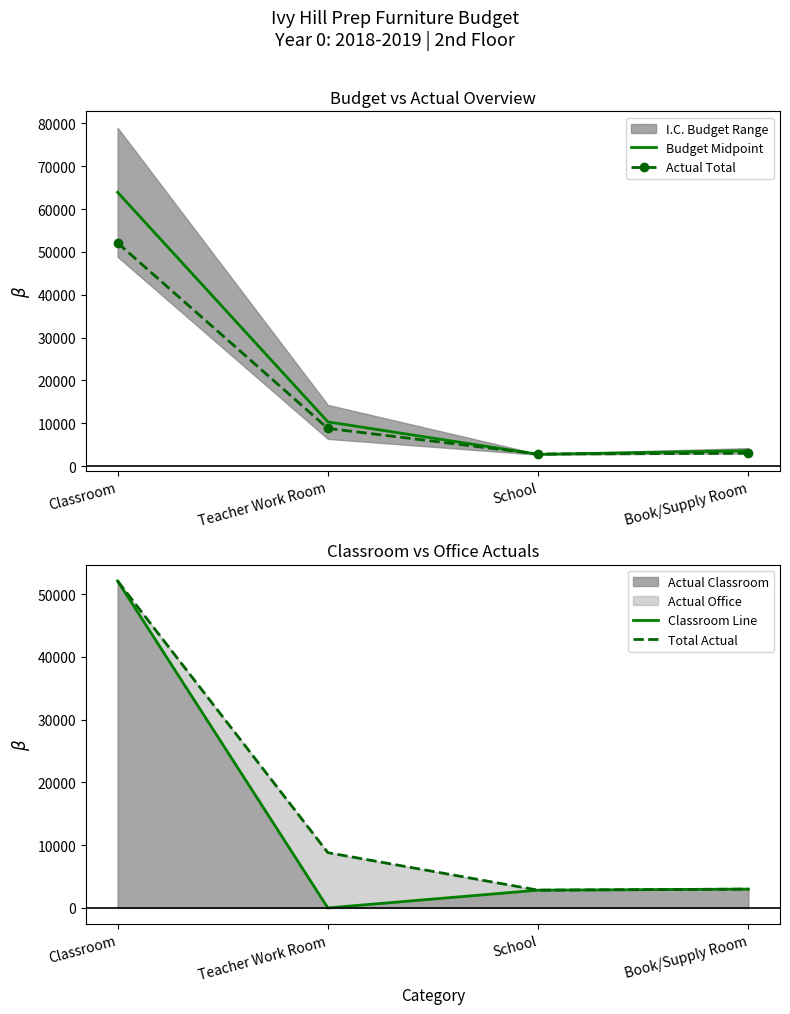

At which category is the sum across all series the highest?

Classroom